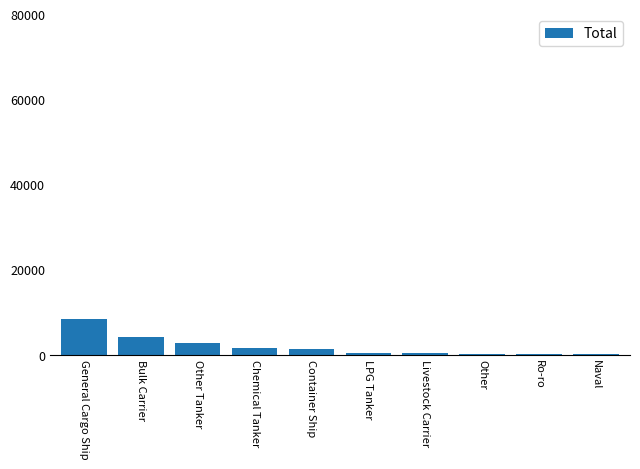

Is it true that the value at Bulk Carrier is 4146?

True